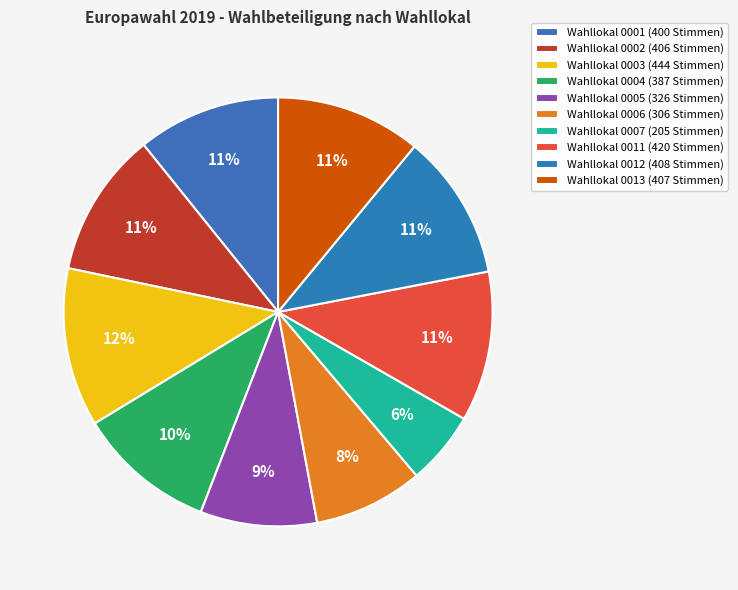

Count the number of slices in the pie.

10